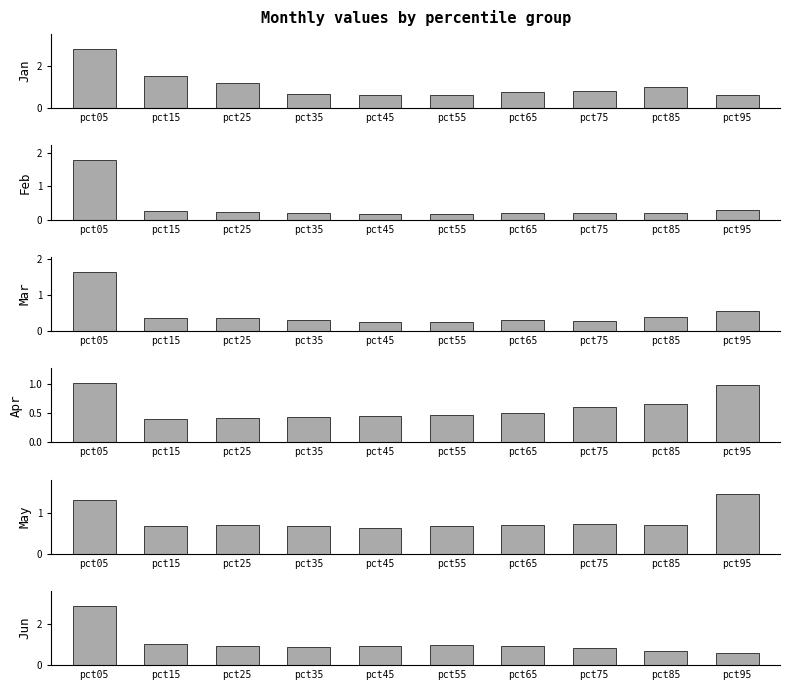

What is the difference between the maximum and minimum values in the Jan series?

2.2